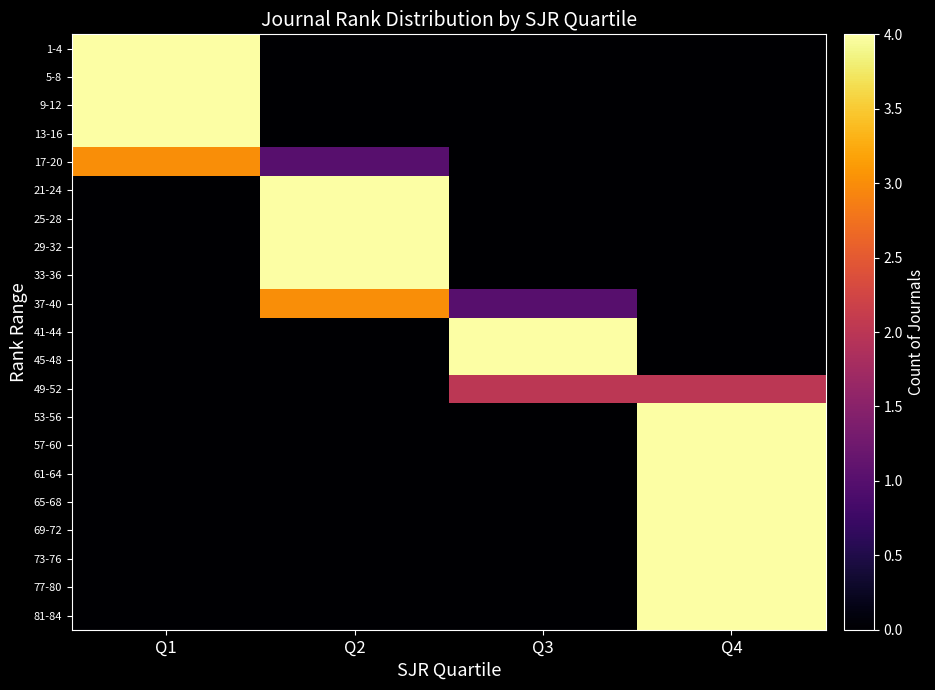

Reading left to right, transcribe all the data shown in this chart.

1-4: Q1=4	Q2=0	Q3=0	Q4=0
5-8: Q1=4	Q2=0	Q3=0	Q4=0
9-12: Q1=4	Q2=0	Q3=0	Q4=0
13-16: Q1=4	Q2=0	Q3=0	Q4=0
17-20: Q1=3	Q2=1	Q3=0	Q4=0
21-24: Q1=0	Q2=4	Q3=0	Q4=0
25-28: Q1=0	Q2=4	Q3=0	Q4=0
29-32: Q1=0	Q2=4	Q3=0	Q4=0
33-36: Q1=0	Q2=4	Q3=0	Q4=0
37-40: Q1=0	Q2=3	Q3=1	Q4=0
41-44: Q1=0	Q2=0	Q3=4	Q4=0
45-48: Q1=0	Q2=0	Q3=4	Q4=0
49-52: Q1=0	Q2=0	Q3=2	Q4=2
53-56: Q1=0	Q2=0	Q3=0	Q4=4
57-60: Q1=0	Q2=0	Q3=0	Q4=4
61-64: Q1=0	Q2=0	Q3=0	Q4=4
65-68: Q1=0	Q2=0	Q3=0	Q4=4
69-72: Q1=0	Q2=0	Q3=0	Q4=4
73-76: Q1=0	Q2=0	Q3=0	Q4=4
77-80: Q1=0	Q2=0	Q3=0	Q4=4
81-84: Q1=0	Q2=0	Q3=0	Q4=4